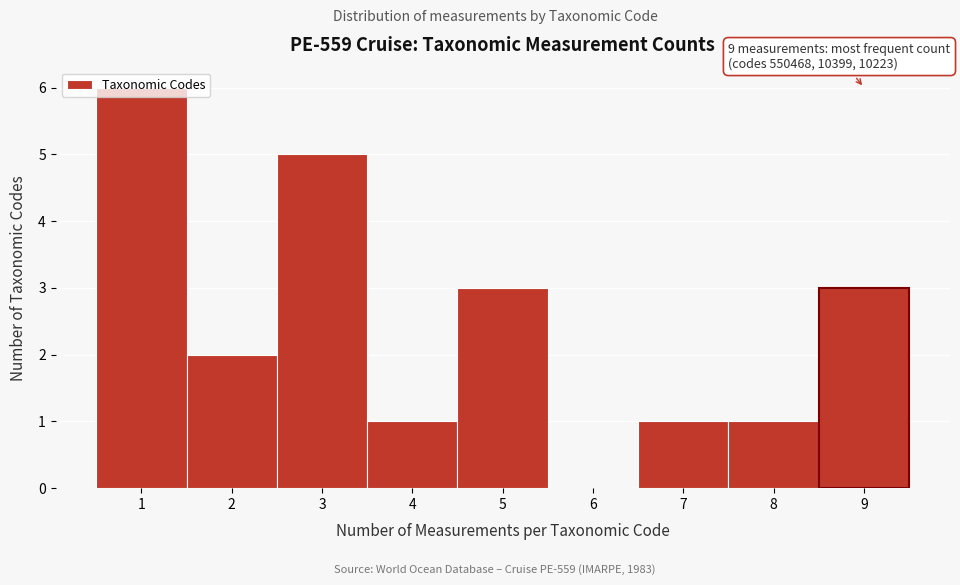

Over which range of the x-axis is the bar tallest?

0.5 to 1.5